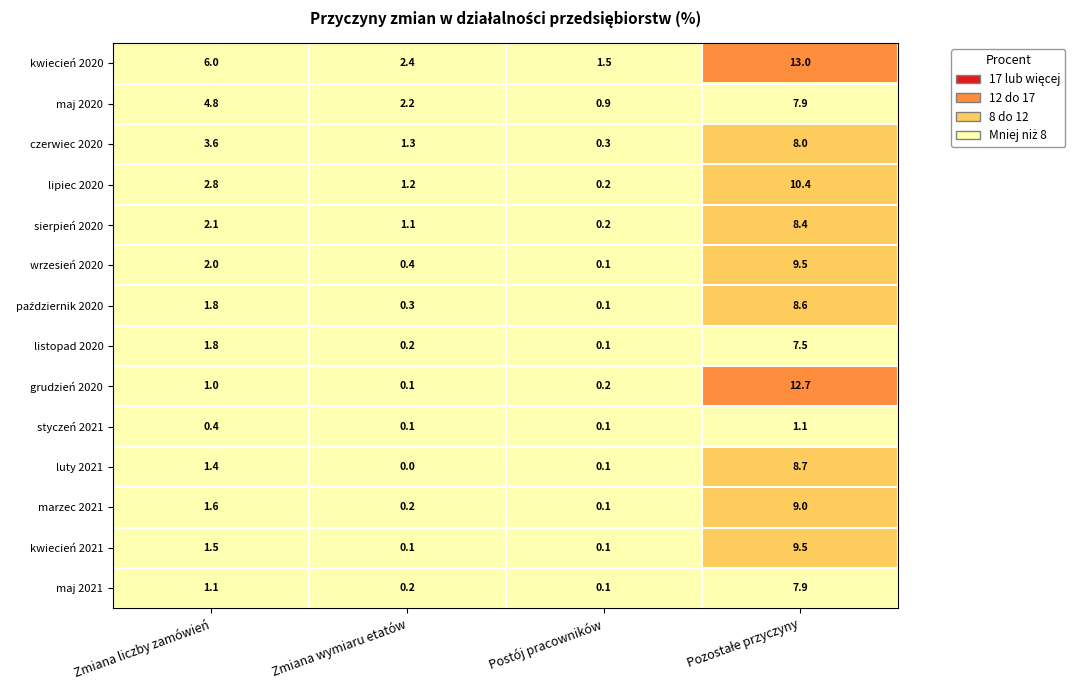

What is the difference between the highest and lowest values at Zmiana wymiaru etatów?

2.4